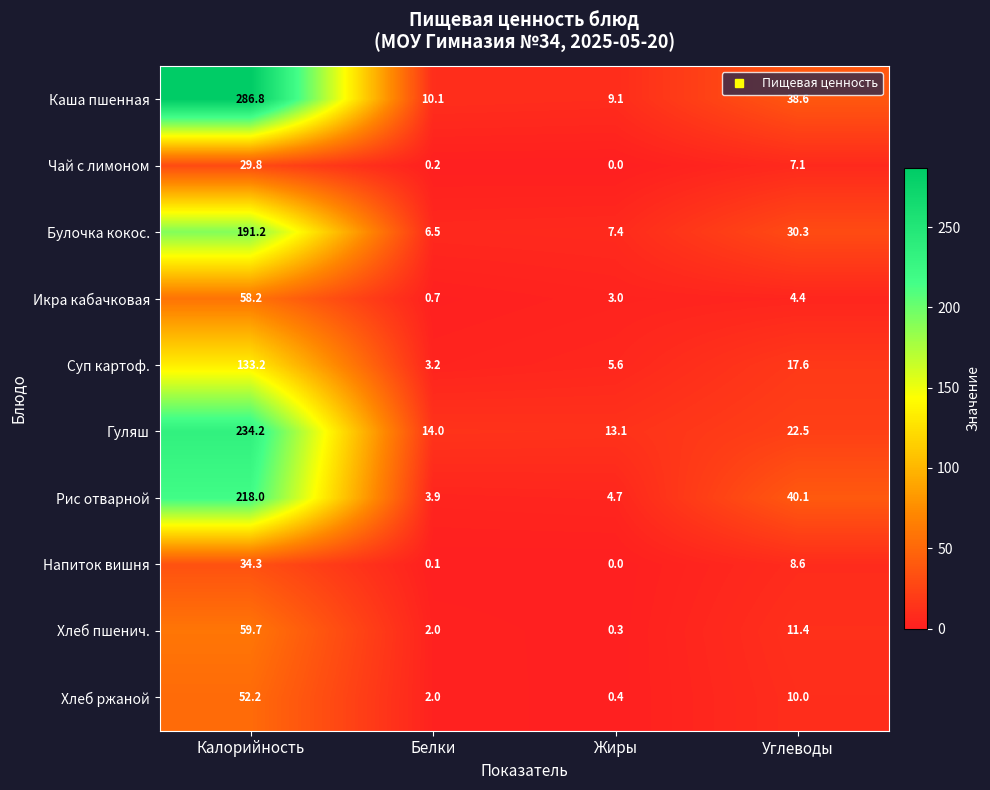

At Калорийность, list the series in order from largest to smallest.

Каша пшенная, Гуляш, Рис отварной, Булочка кокос., Суп картоф., Хлеб пшенич., Икра кабачковая, Хлеб ржаной, Напиток вишня, Чай с лимоном